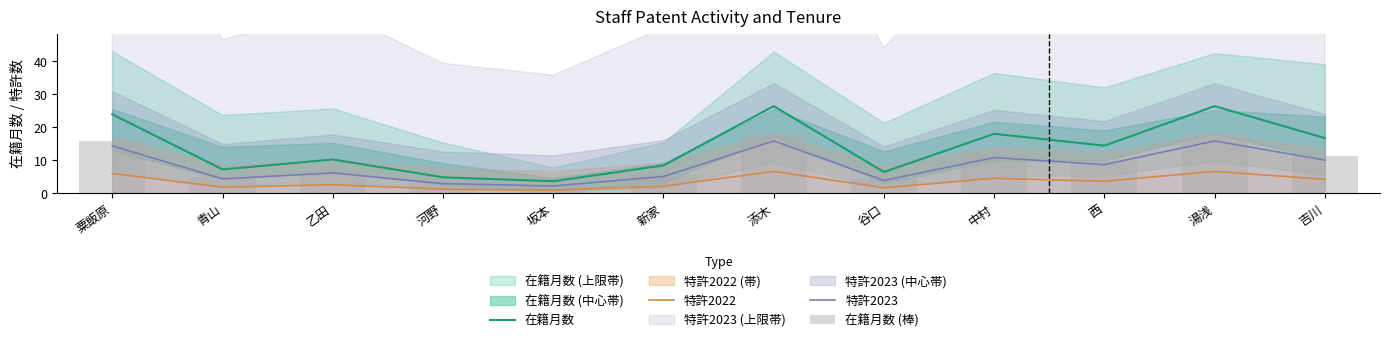

Which series has the widest spread of values?

在籍月数